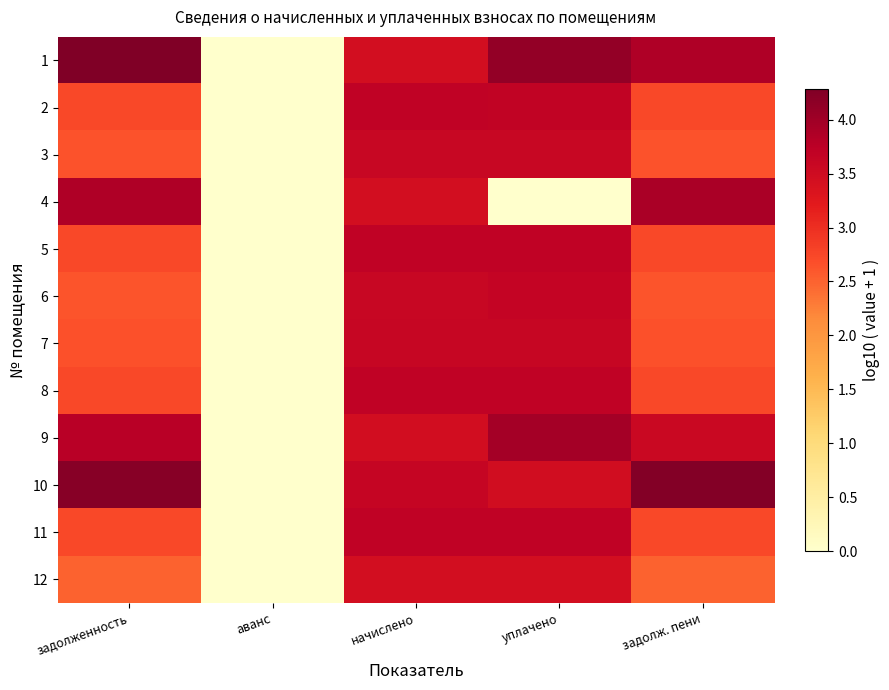

Reading left to right, transcribe all the data shown in this chart.

1: задолженность=4.3	аванс=0.0	начислено=3.4	уплачено=4.1	задолж. пени=3.9
2: задолженность=2.7	аванс=0.0	начислено=3.7	уплачено=3.7	задолж. пени=2.7
3: задолженность=2.6	аванс=0.0	начислено=3.6	уплачено=3.6	задолж. пени=2.6
4: задолженность=3.9	аванс=0.0	начислено=3.4	уплачено=0.0	задолж. пени=3.9
5: задолженность=2.7	аванс=0.0	начислено=3.7	уплачено=3.7	задолж. пени=2.7
6: задолженность=2.6	аванс=0.0	начислено=3.6	уплачено=3.6	задолж. пени=2.6
7: задолженность=2.7	аванс=0.0	начислено=3.6	уплачено=3.6	задолж. пени=2.7
8: задолженность=2.7	аванс=0.0	начислено=3.7	уплачено=3.7	задолж. пени=2.7
9: задолженность=3.8	аванс=0.0	начислено=3.5	уплачено=4.0	задолж. пени=3.6
10: задолженность=4.2	аванс=0.0	начислено=3.6	уплачено=3.5	задолж. пени=4.3
11: задолженность=2.7	аванс=0.0	начислено=3.7	уплачено=3.7	задолж. пени=2.7
12: задолженность=2.5	аванс=0.0	начислено=3.4	уплачено=3.4	задолж. пени=2.5